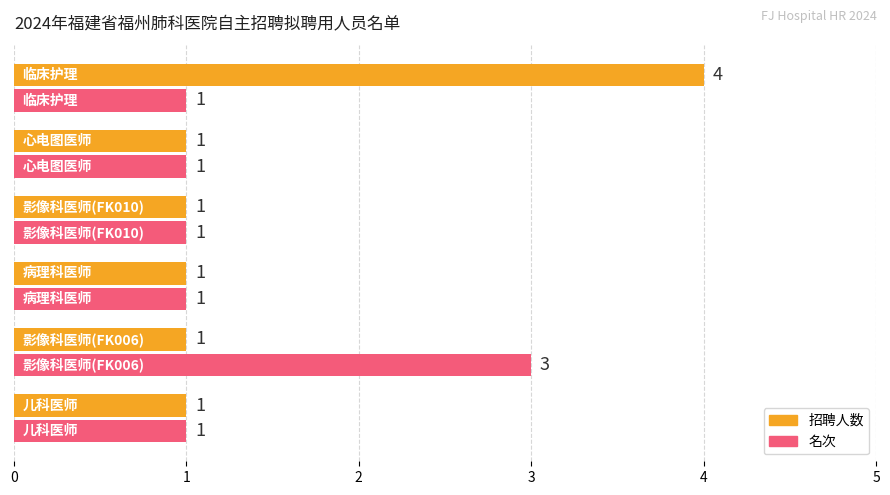

Which series has the largest total across all categories?

招聘人数